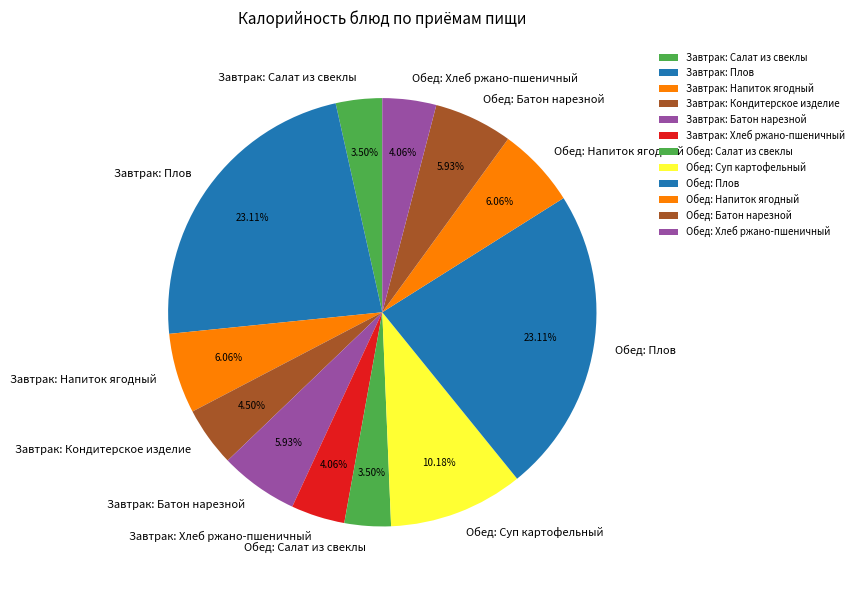

Combined, what portion of the pie is Обед: Батон нарезной and Завтрак: Кондитерское изделие?

10.4%